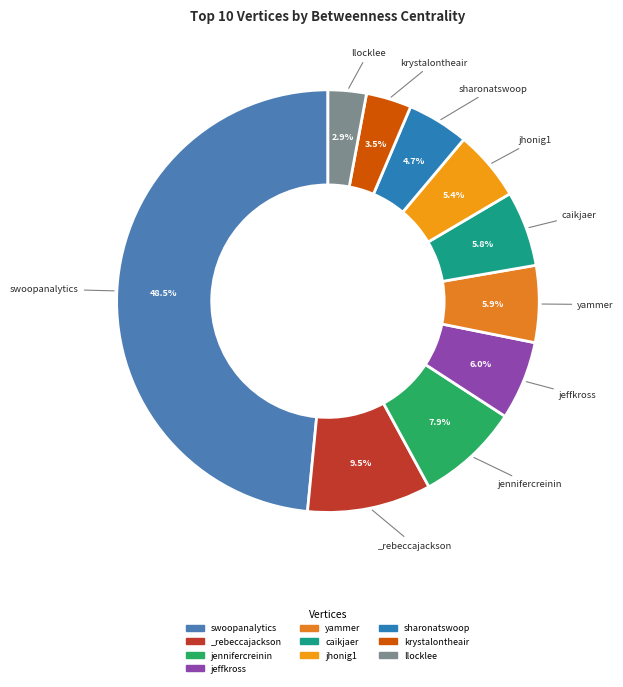

What is the smallest slice in the pie chart?

llocklee